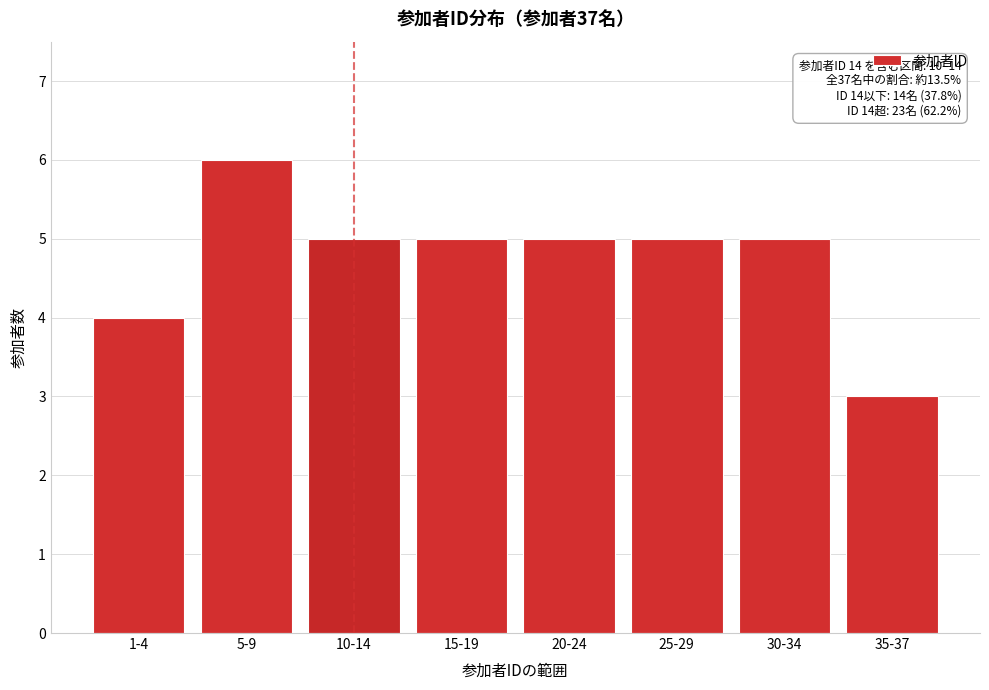

Reading left to right, what are all the values shown in this chart?

1-4=4	5-9=6	10-14=5	15-19=5	20-24=5	25-29=5	30-34=5	35-37=3